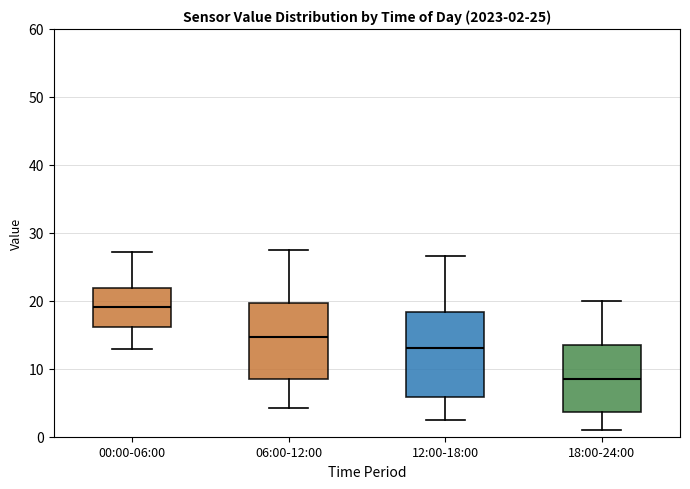

Which box has the highest median line?

00:00-06:00